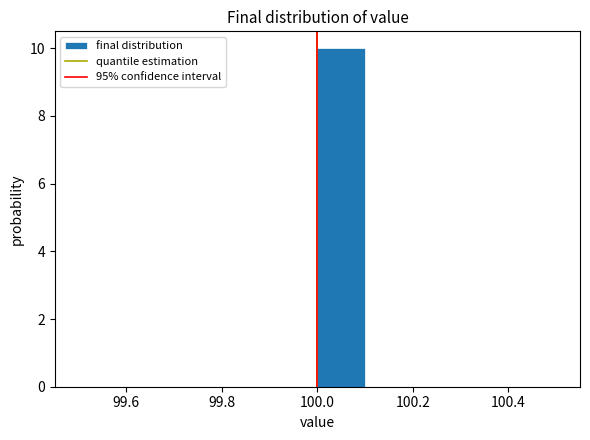

Reading left to right, transcribe this chart: for each bar, give the range it covers on the x-axis and its height. The values are not printed on the chart, so give them approximately, as read against the axis.

99.5 to 99.6: 0
99.6 to 99.7: 0
99.7 to 99.8: 0
99.8 to 99.9: 0
99.9 to 100.0: 0
100.0 to 100.1: 10
100.1 to 100.2: 0
100.2 to 100.3: 0
100.3 to 100.4: 0
100.4 to 100.5: 0